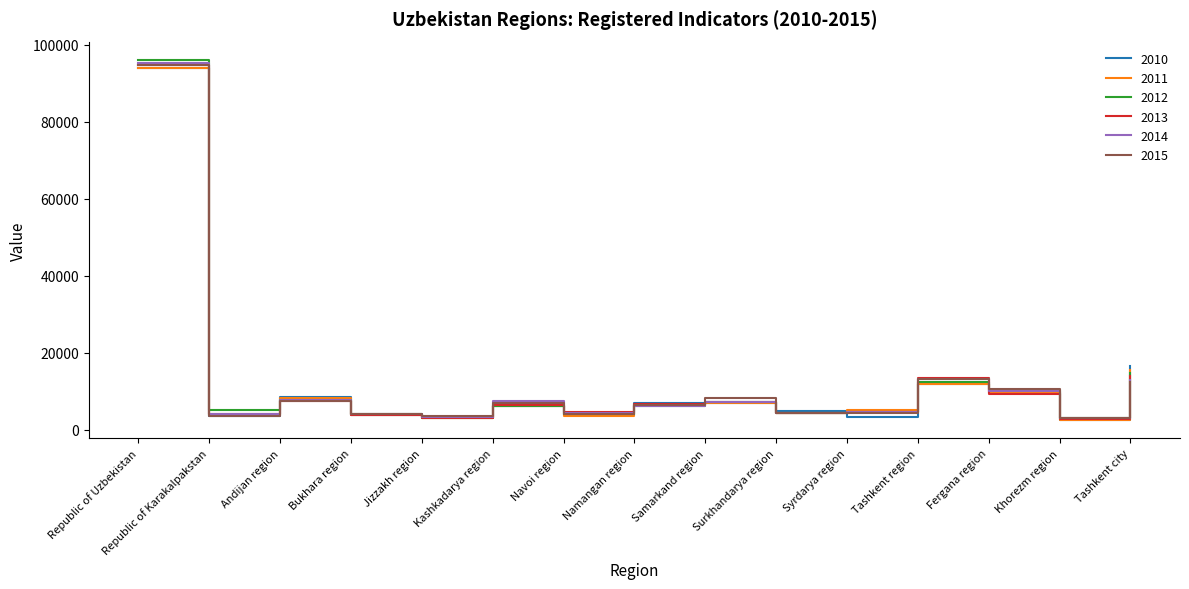

What are all the series names shown in the legend?

2010, 2011, 2012, 2013, 2014, 2015